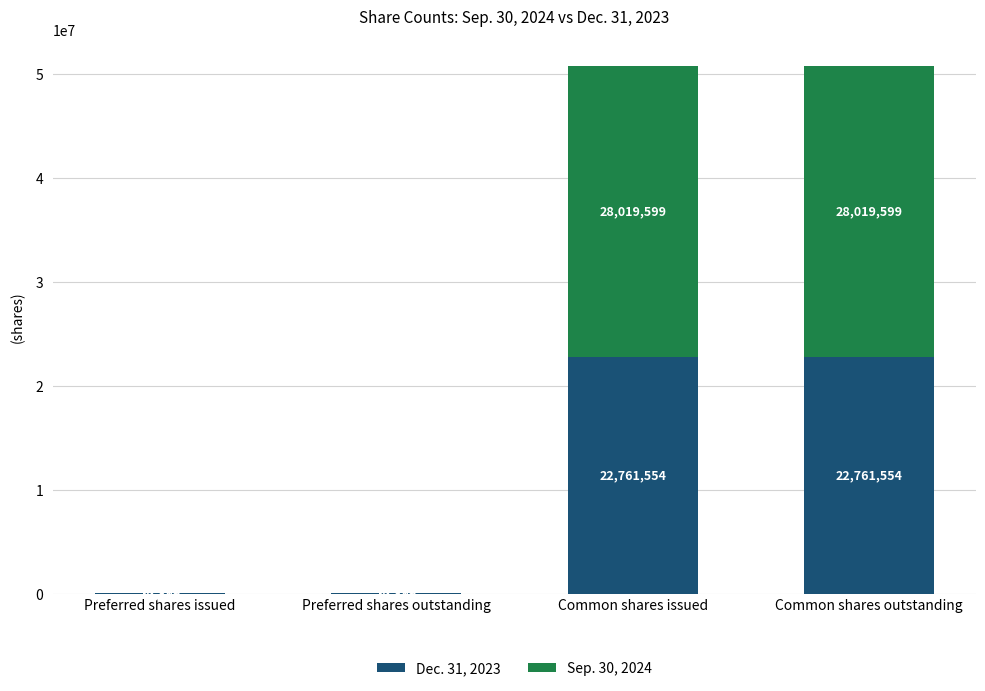

Reading left to right, transcribe the values for Dec. 31, 2023.

Preferred shares issued=24819	Preferred shares outstanding=24819	Common shares issued=22761554	Common shares outstanding=22761554